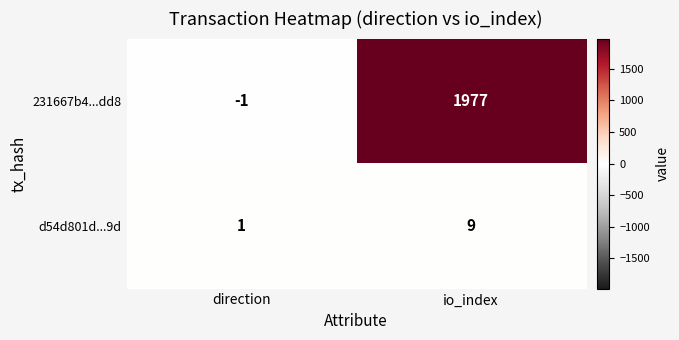

What is the maximum value for 231667b4...dd8?

1977